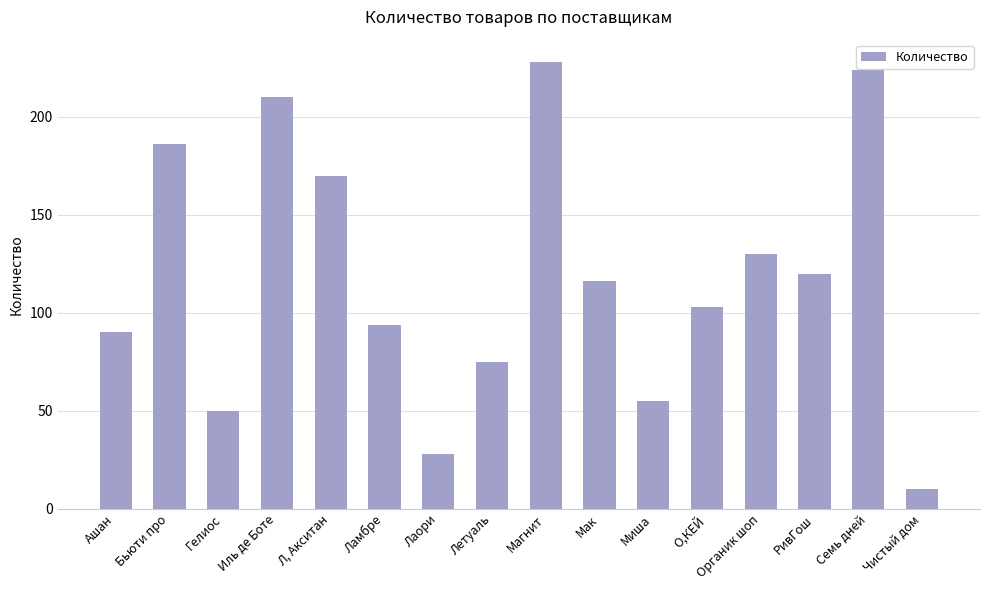

What is the difference between the maximum and second lowest values?

200